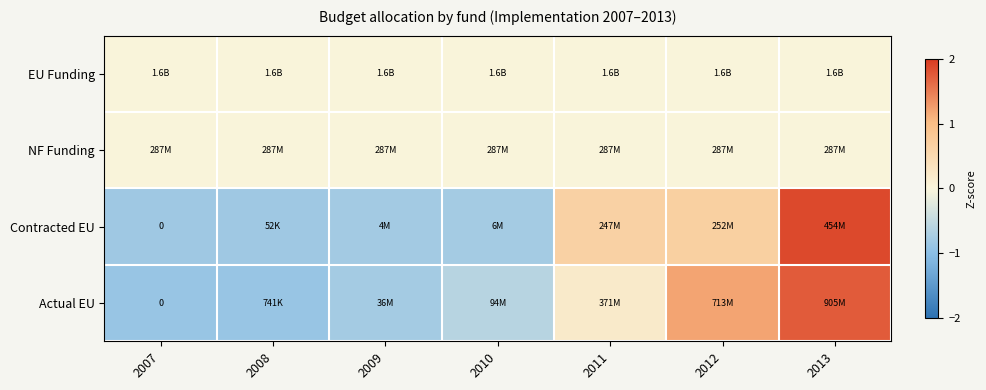

Which label corresponds to the smallest value in the chart?

2007